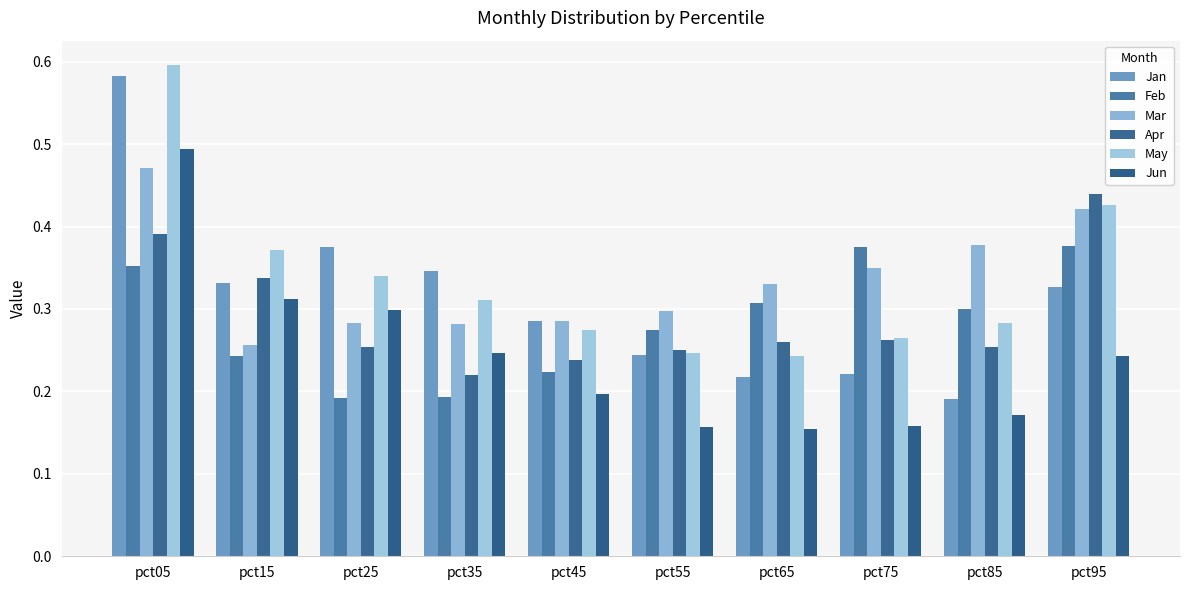

At which label does Feb reach its peak?

pct95